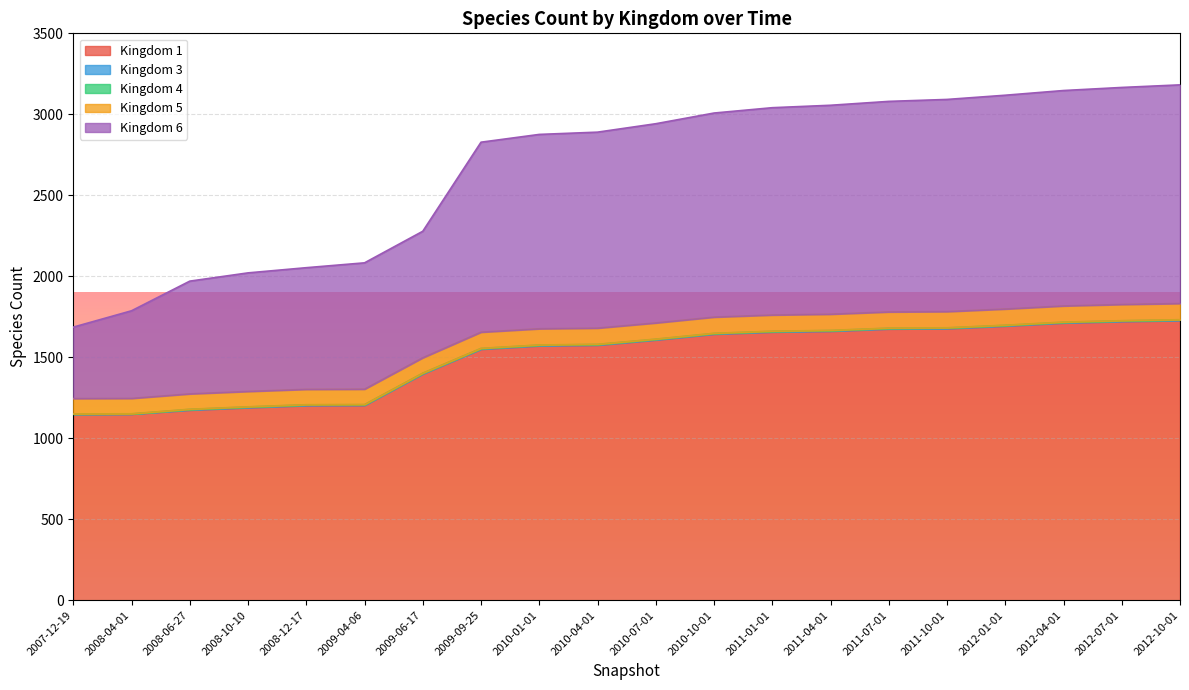

What is the label of the 5th point from the right?

2011-10-01